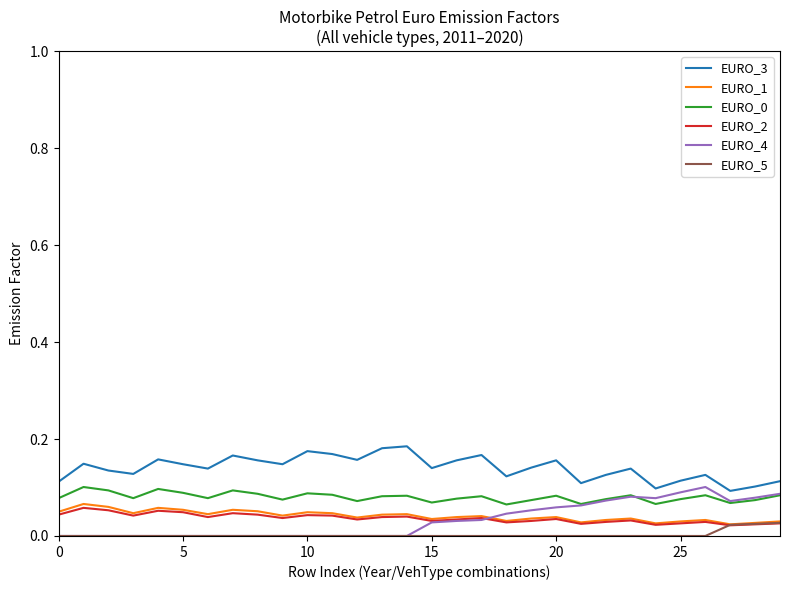

Which series has the largest total across all categories?

EURO_3